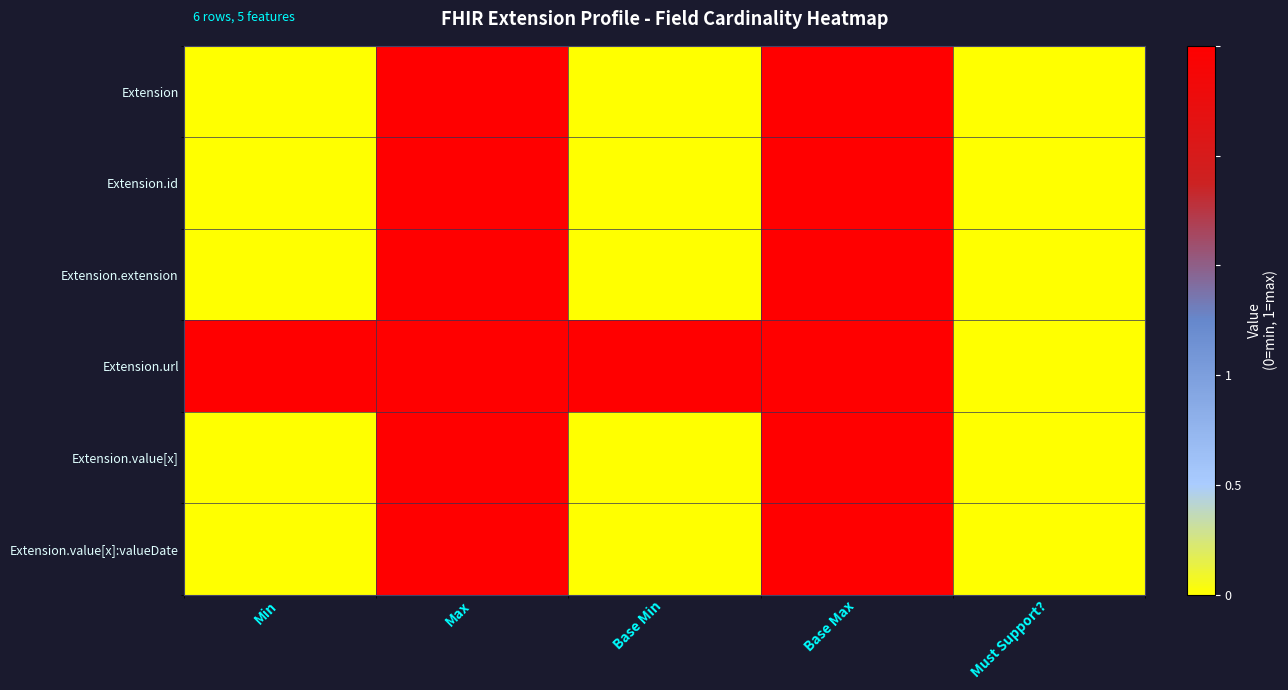

Between Base Max and Must Support?, which is larger?

Base Max